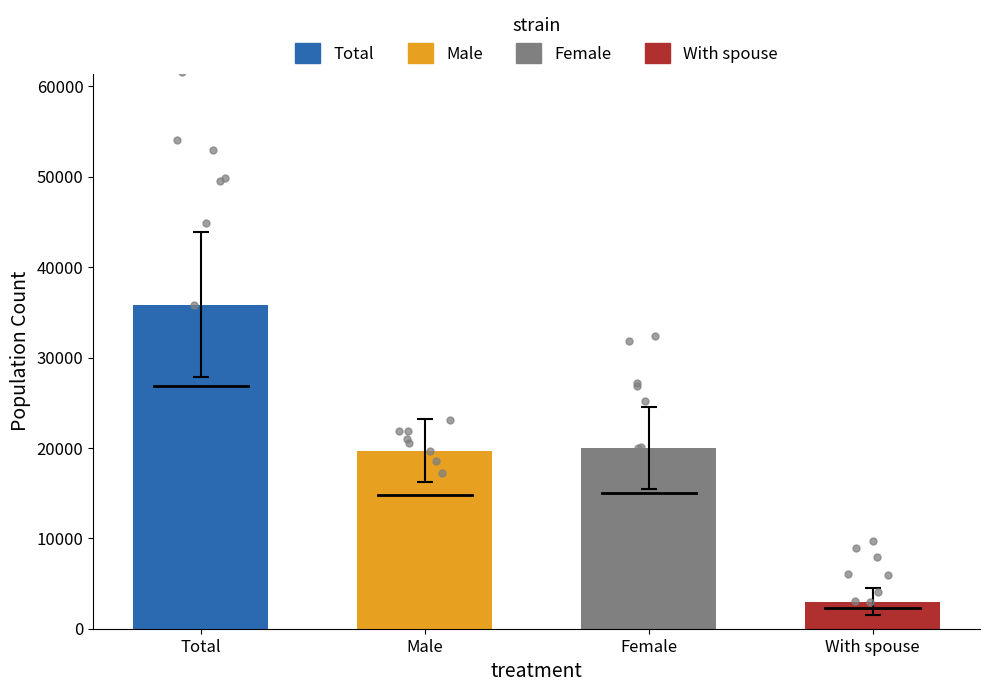

Which series contains the highest Y value?

Total